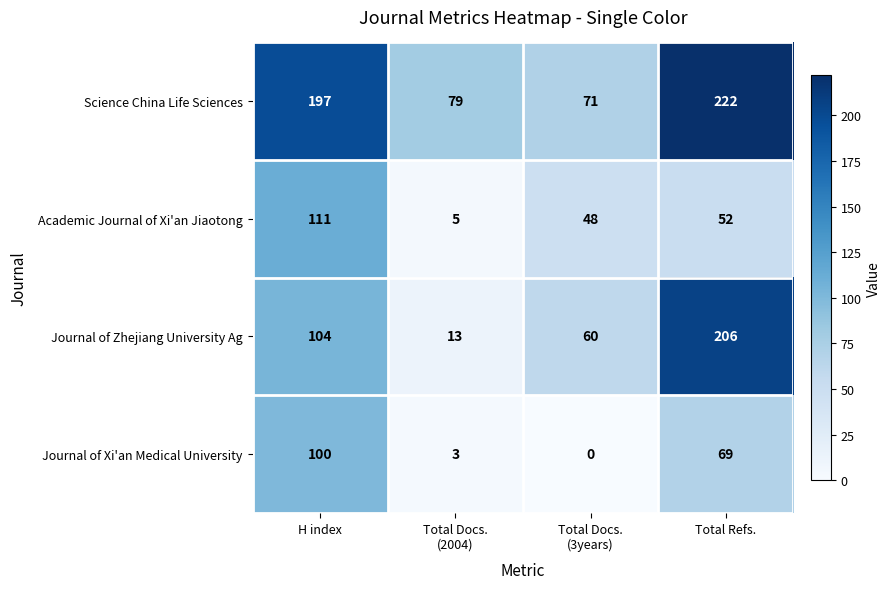

What is the approximate value of Science China Life Sciences at Total Refs., to the nearest 10?

220